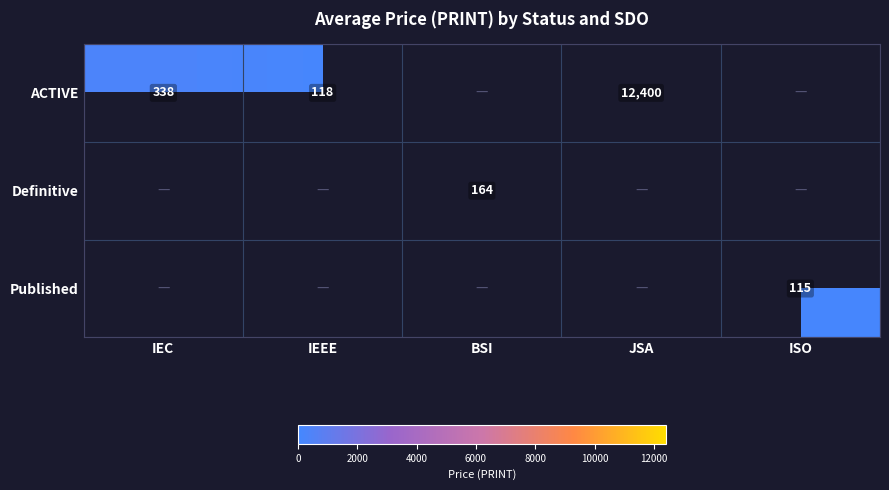

Is it true that ACTIVE equals 6234 at JSA?

False